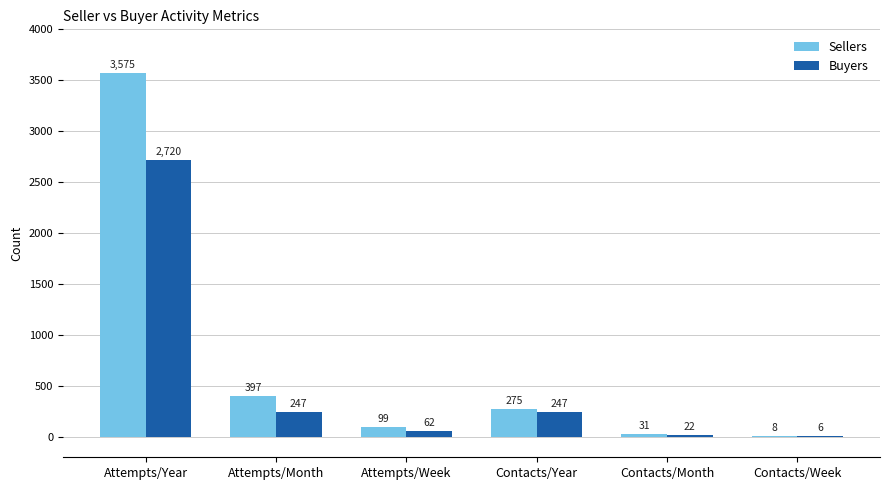

How many data points does each series have?

6